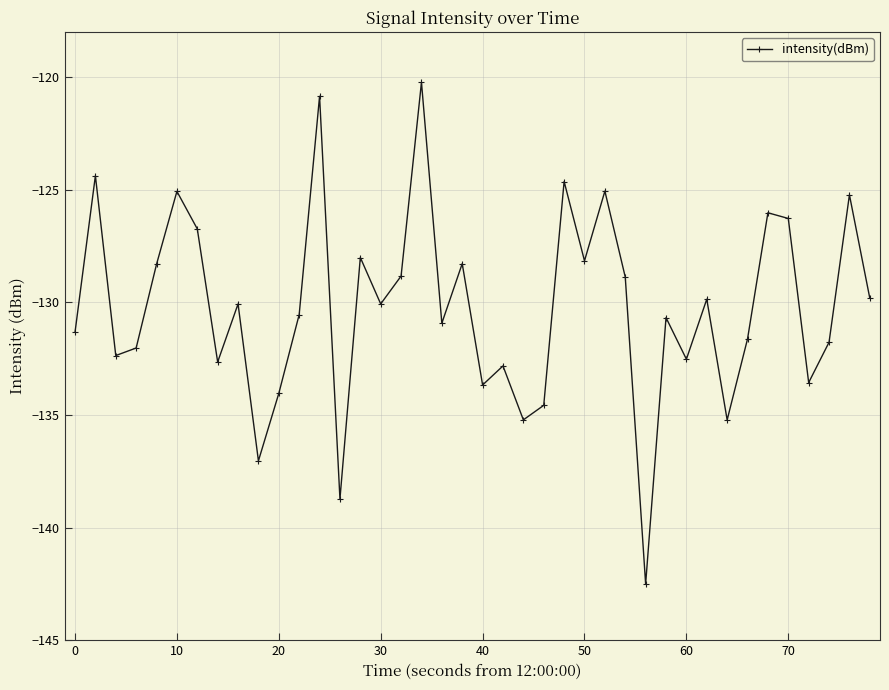

What is the sum of all values?

-5208.8